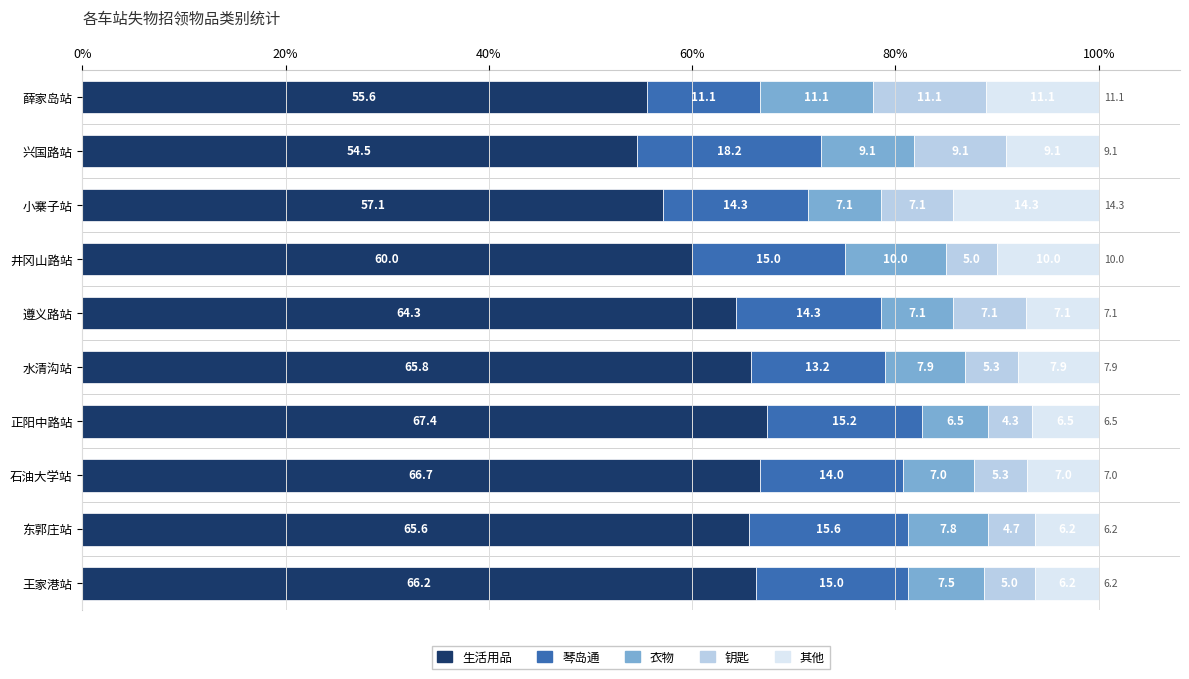

The value of 生活用品 at 遵义路站 is 43.7. True or false?

False